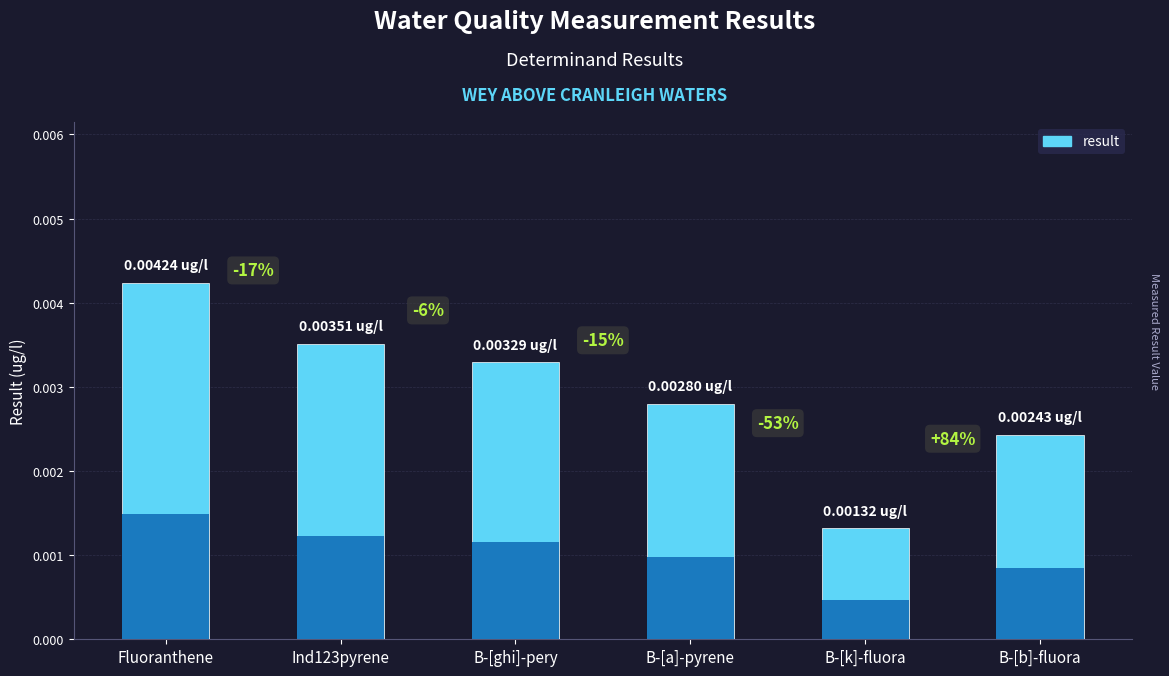

How many series are shown in this chart?

1